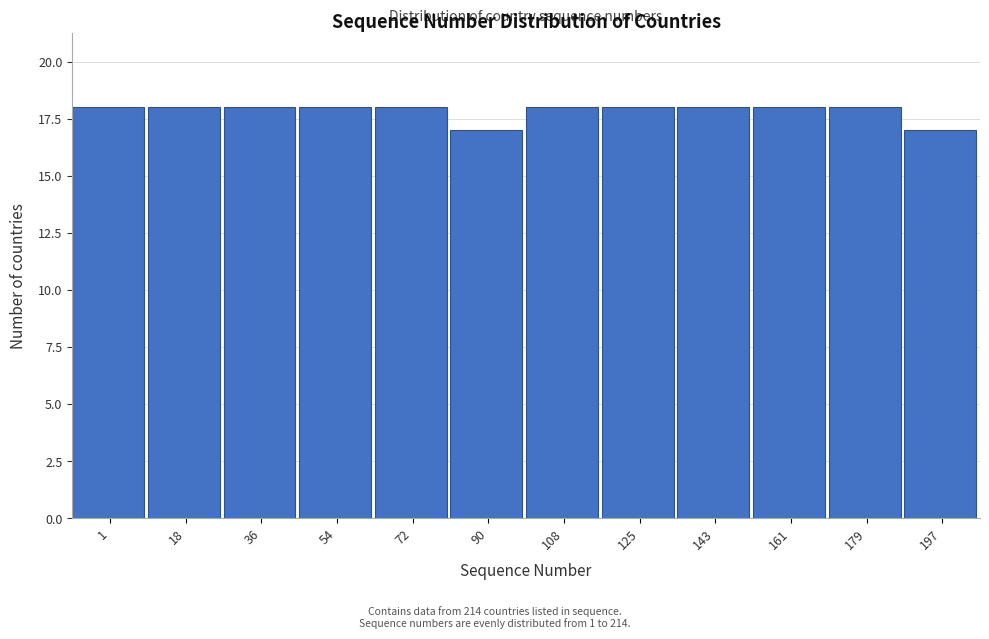

Reading right to left, list all the values displayed in this chart.

197=17	179=18	161=18	143=18	125=18	108=18	90=17	72=18	54=18	36=18	18=18	1=18